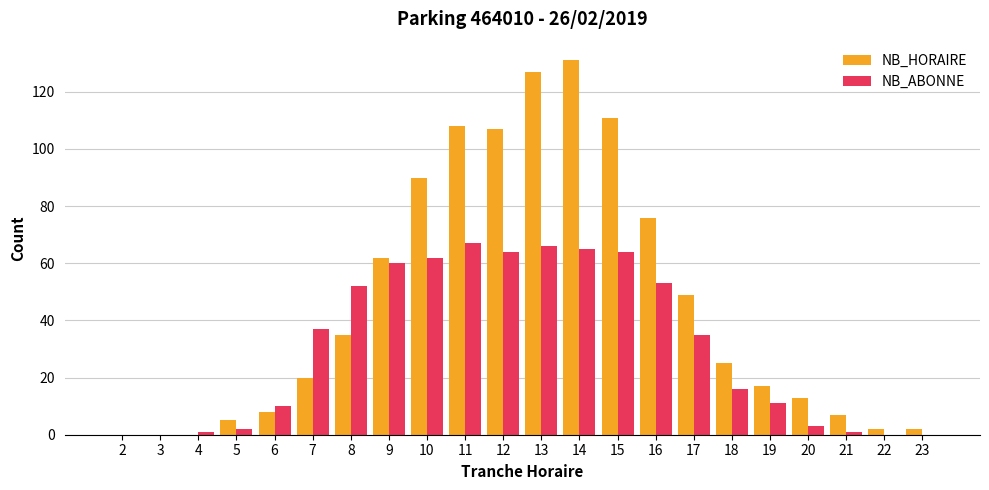

At which category is the sum across all series the highest?

14